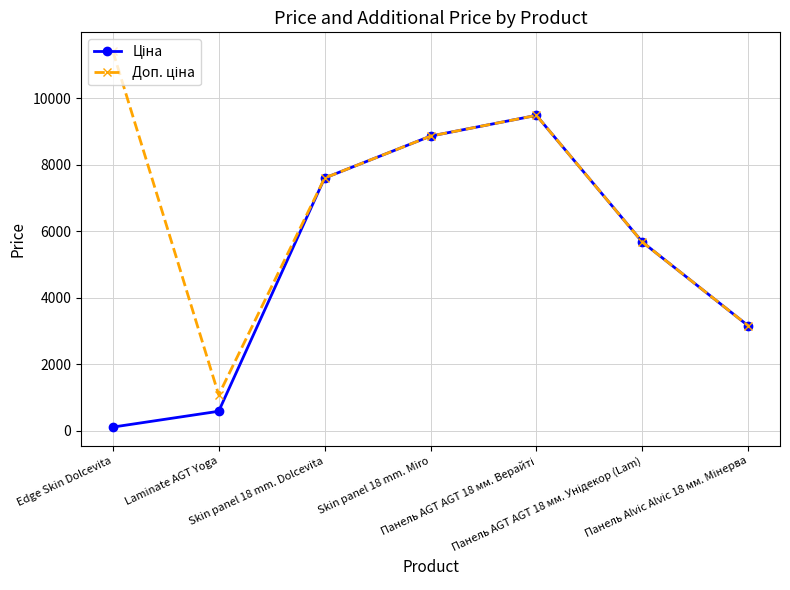

What is the maximum value shown in the chart?

11410.0